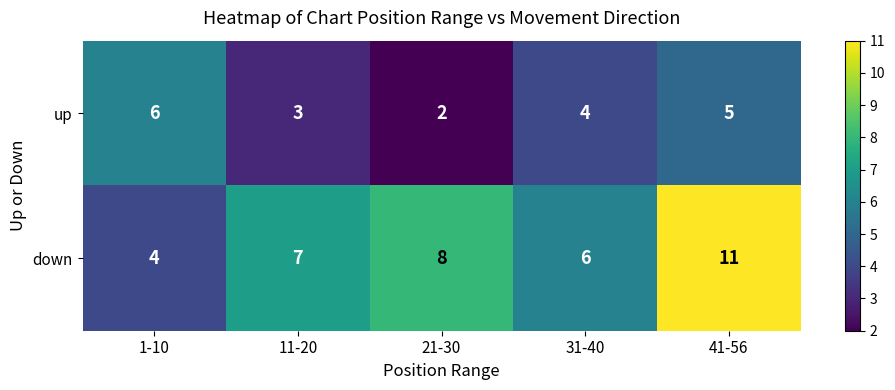

Which series changed the most between 31-40 and 41-56?

down